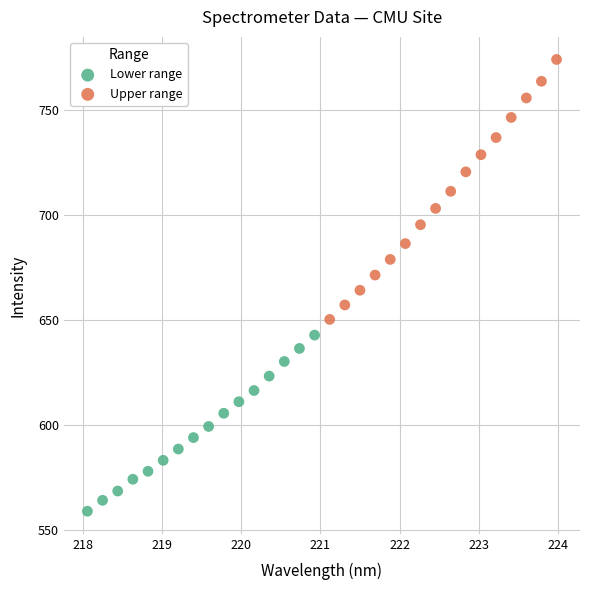

What are all the series names shown in the legend?

Lower range, Upper range